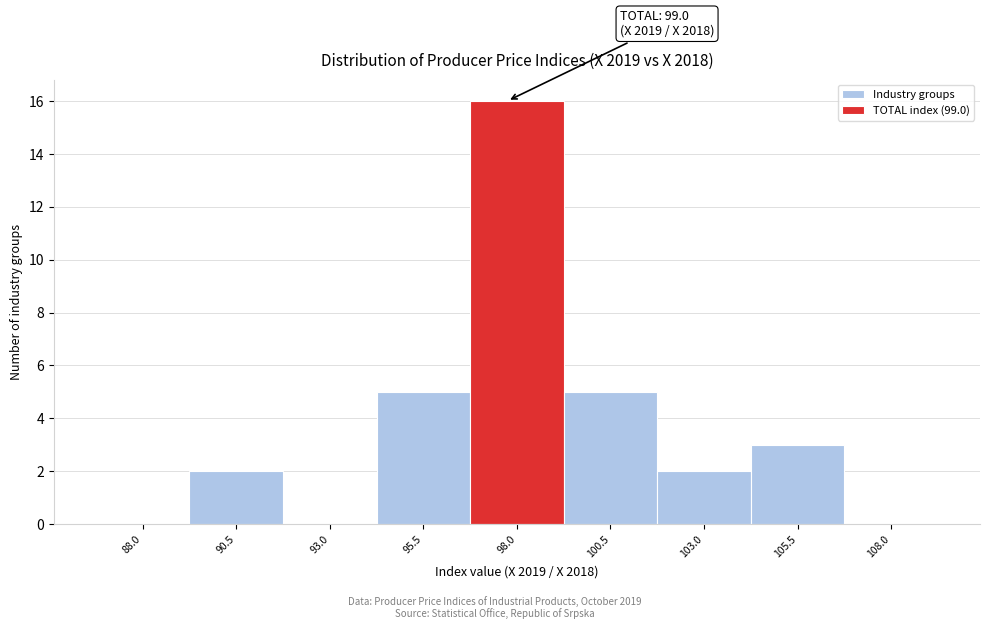

Reading left to right, transcribe all the data shown in this chart.

88.0=0	90.5=2	93.0=0	95.5=5	98.0=16	100.5=5	103.0=2	105.5=3	108.0=0